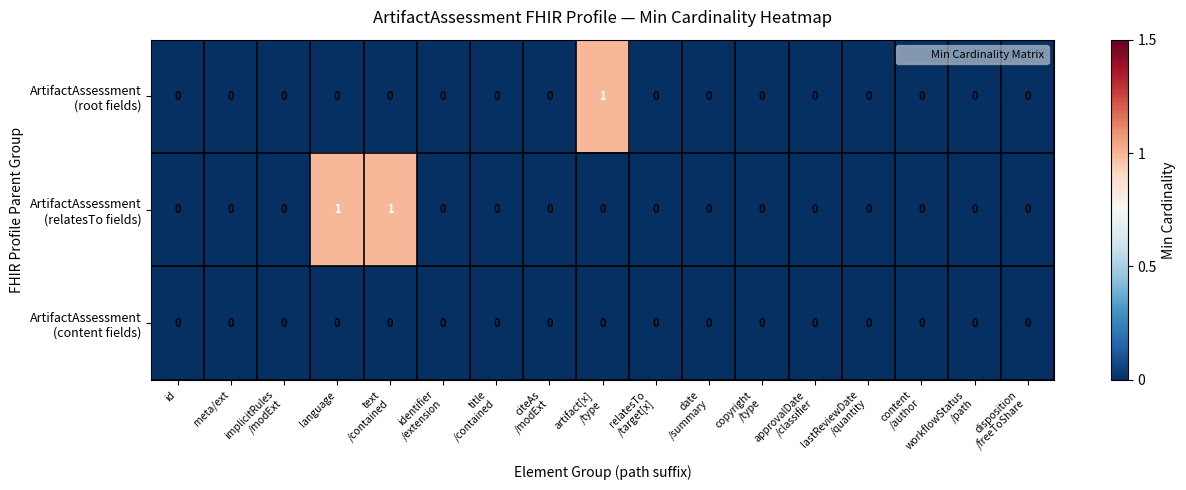

At which category is the sum across all series the highest?

language